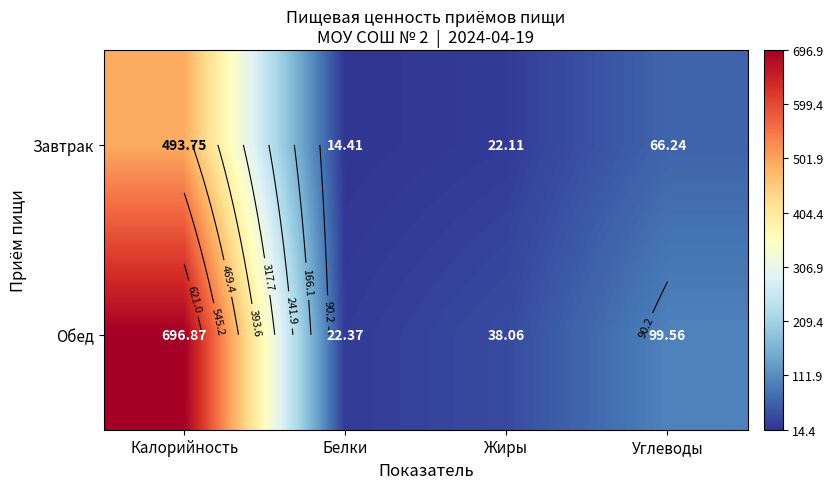

What is the spread (max minus min) of values at Углеводы?

33.3